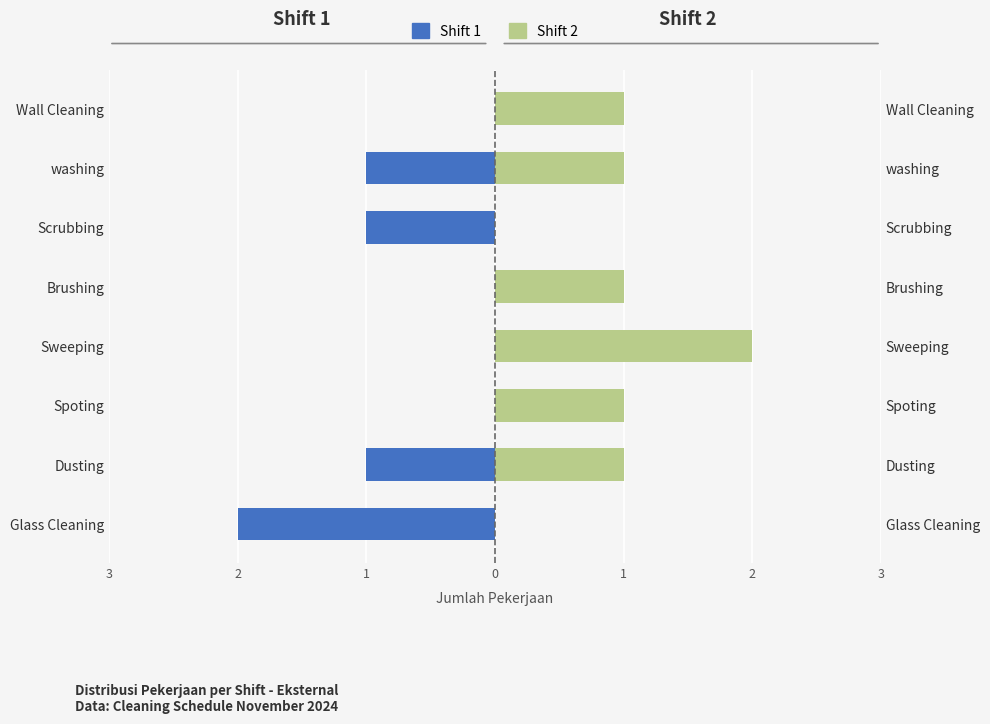

Which series changed the most between Dusting and washing?

Shift 1